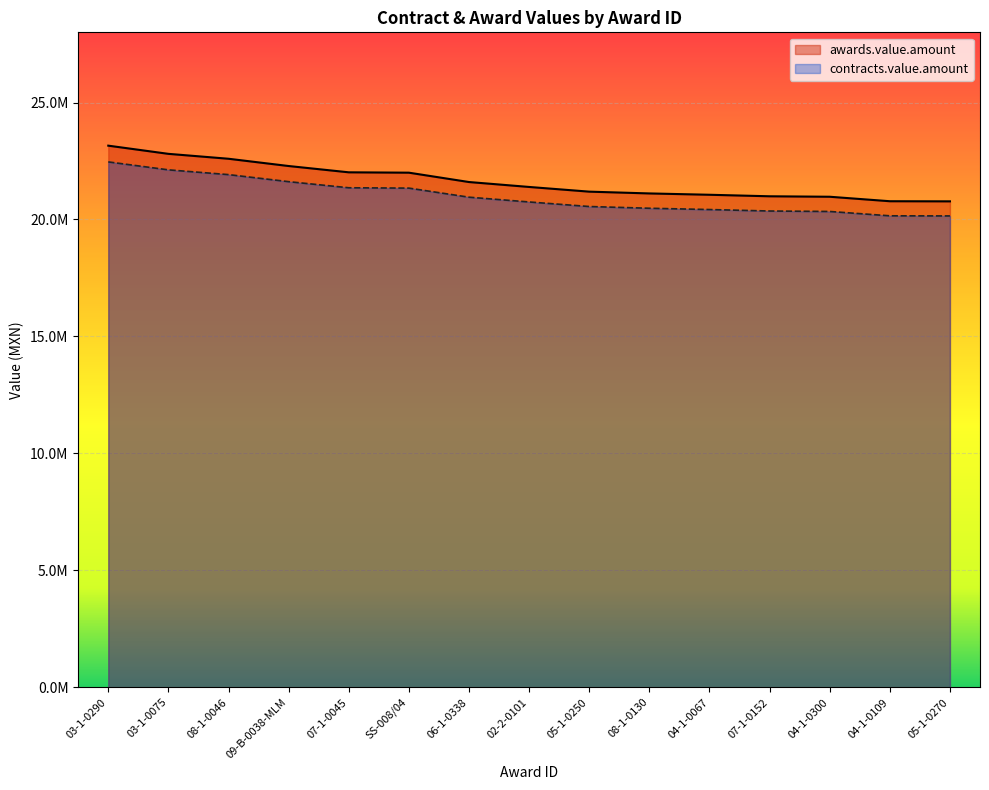

What position from the right is 08-1-0046?

13